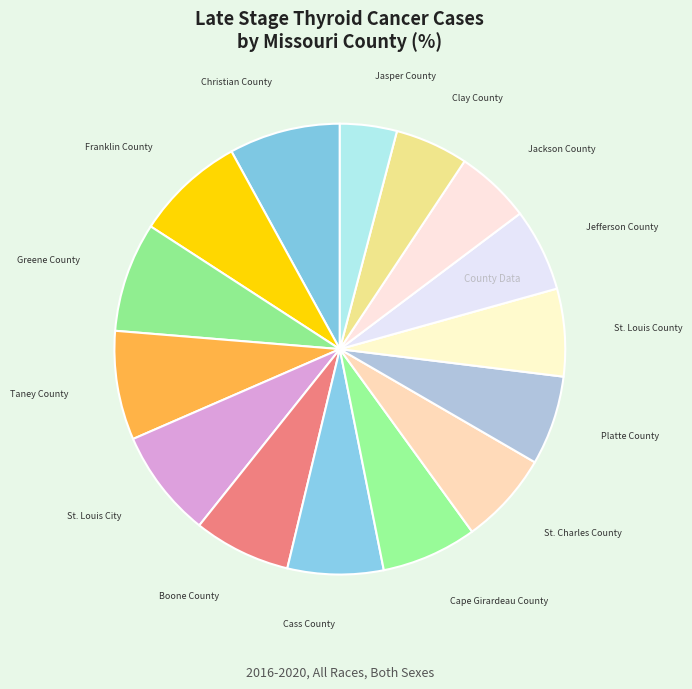

Count the number of slices in the pie.

15